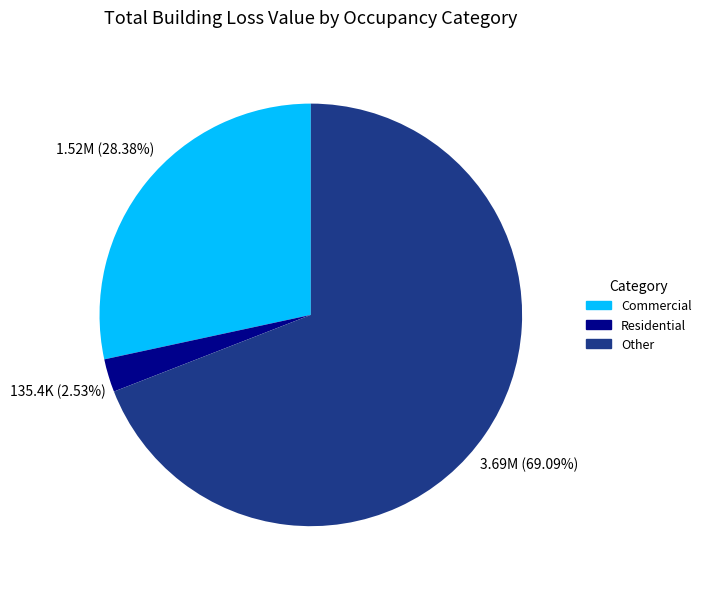

Count the number of slices in the pie.

3